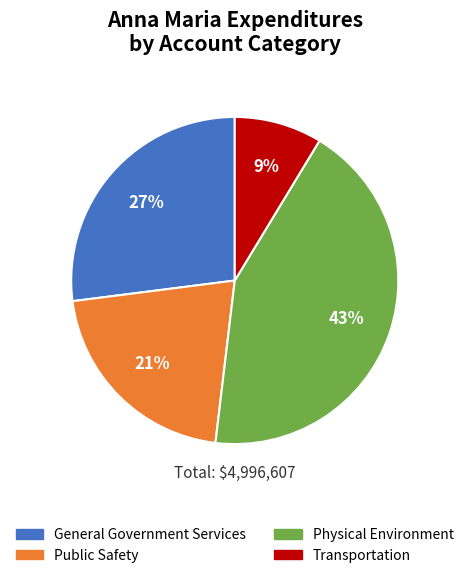

The Public Safety slice represents 35% of the pie. True or false?

False